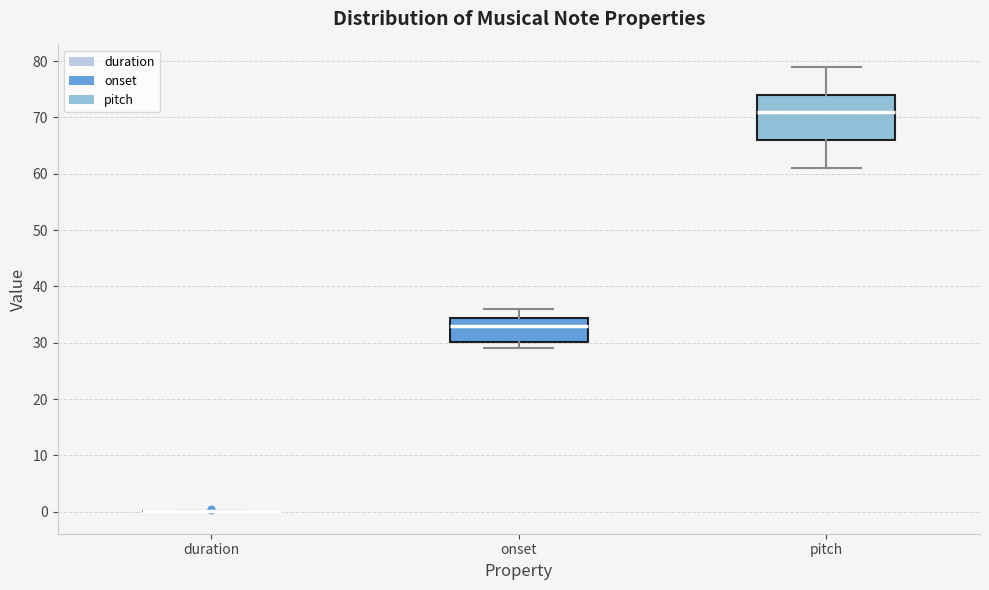

Comparing the boxes themselves (not the whiskers), which one is the tallest?

pitch